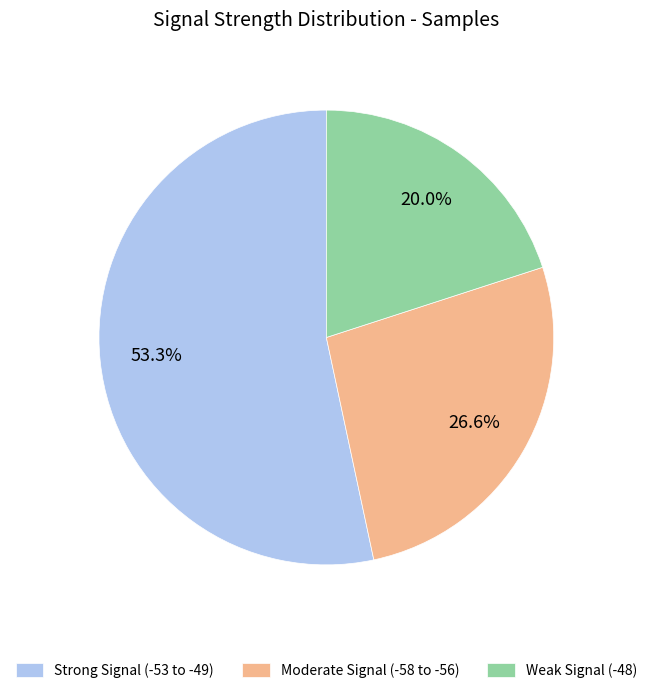

What is the largest slice in the pie chart?

Strong Signal (-53 to -49)